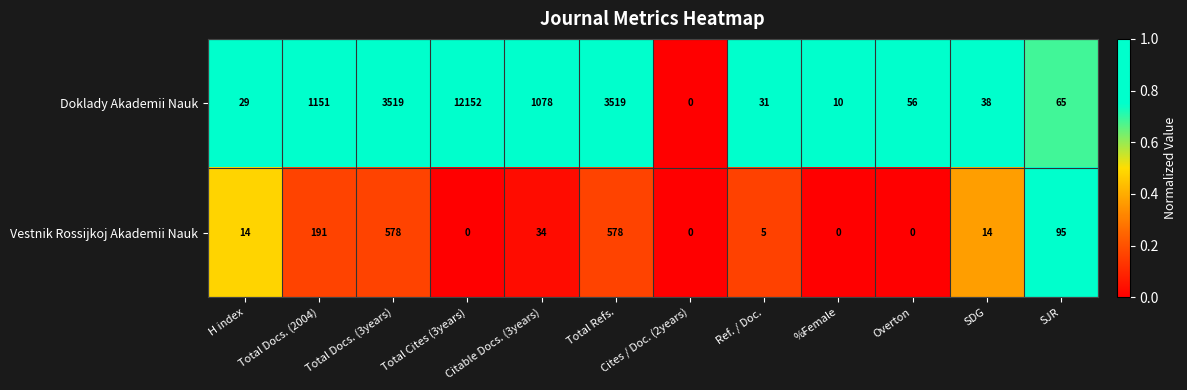

What is the difference between the Vestnik Rossijkoj Akademii Nauk values at Citable Docs. (3years) and %Female?

34